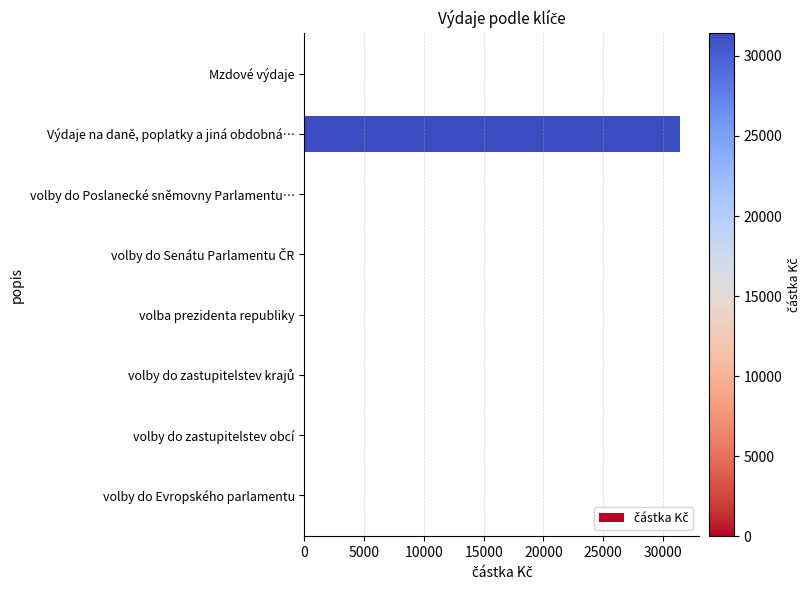

What is the average value?

3930.9